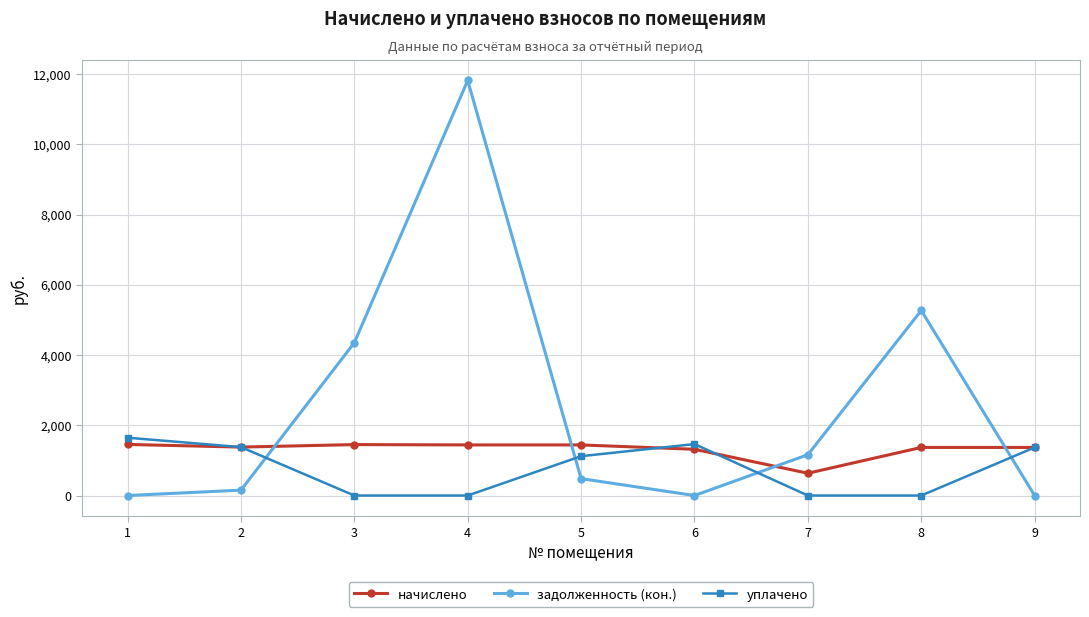

Between 4 and 8, which series saw the biggest shift?

задолженность (кон.)